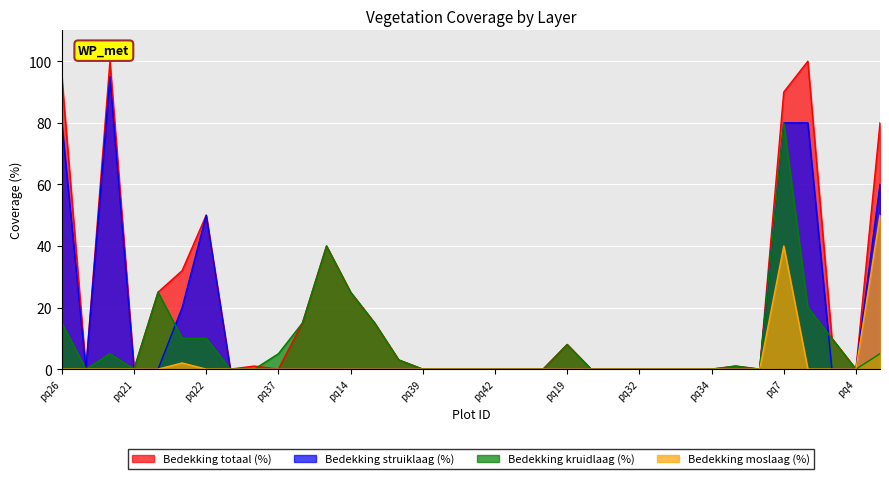

Rank the series by their average value, from lowest to highest.

Bedekking moslaag (%), Bedekking kruidlaag (%), Bedekking struiklaag (%), Bedekking totaal (%)